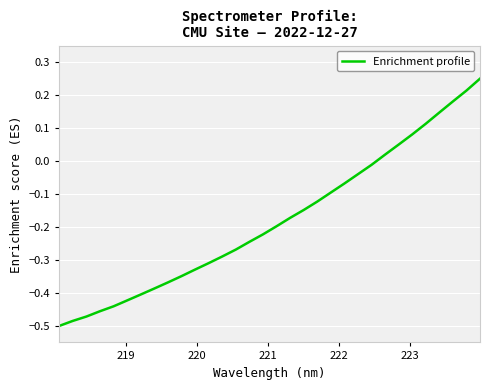

Does the chart have visible grid lines?

Yes